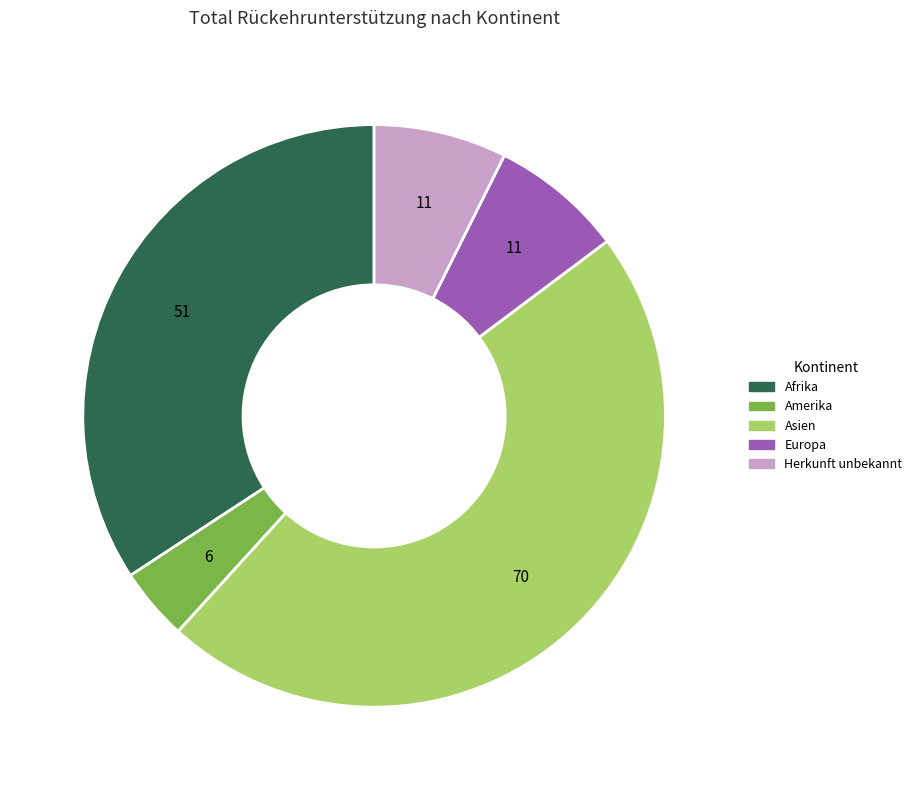

What is the smallest slice in the pie chart?

Amerika